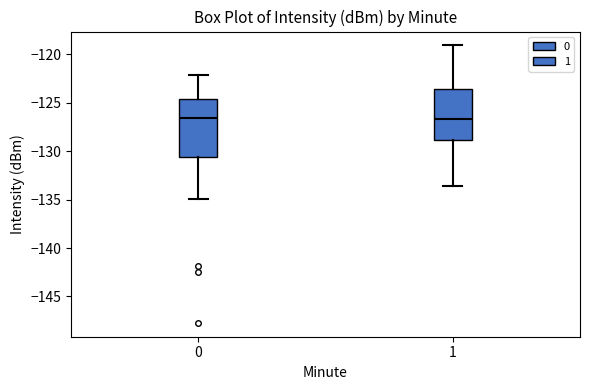

Reading left to right, transcribe this box plot: for each box, give where its median line is, the range the box spans, and where its two whiskers end, as read against the y-axis. The values are not printed on the chart, so give them approximately, as read against the axis.

0: median -126.5, box -130.5 to -124.5, whiskers -135.0 to -122.0
1: median -126.5, box -129.0 to -123.5, whiskers -133.5 to -119.0